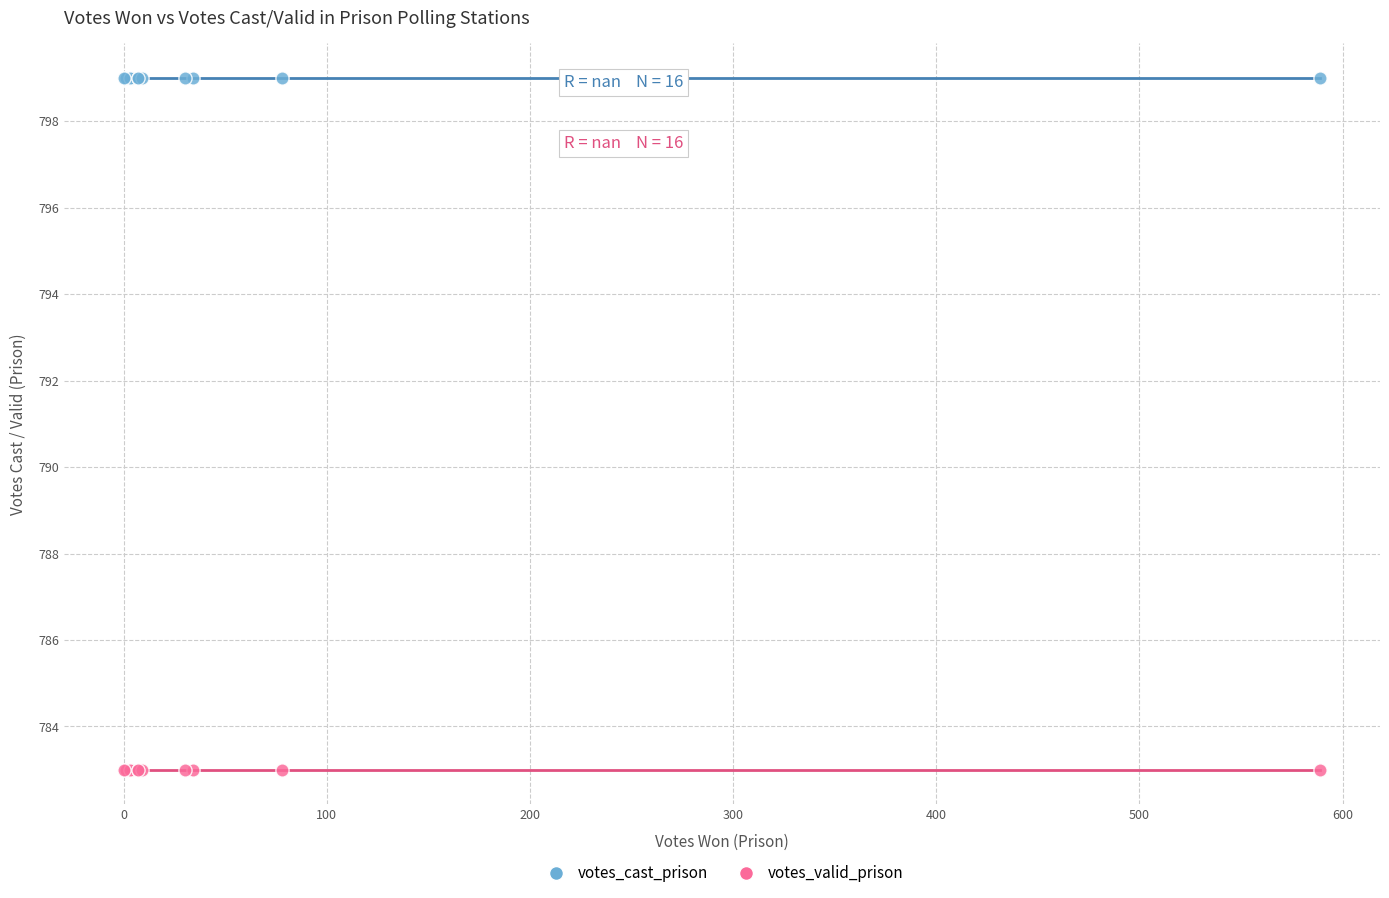

Which series contains the highest Y value?

votes_cast_prison